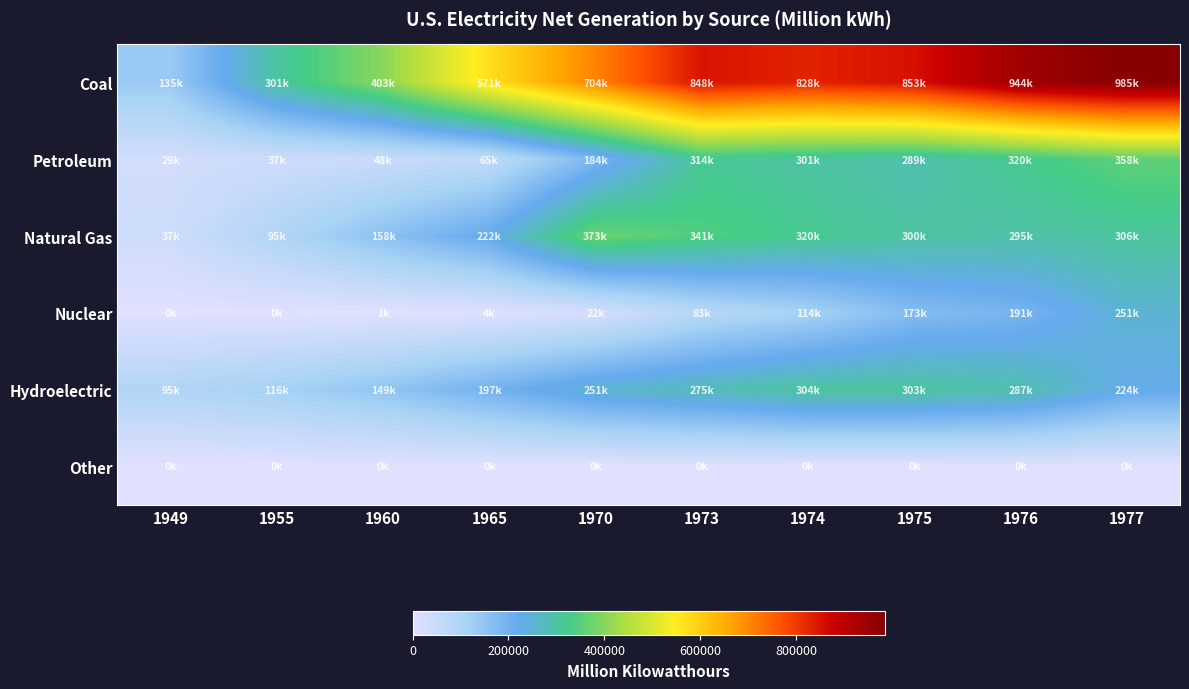

At how many categories does at least one series exceed 18571?

10